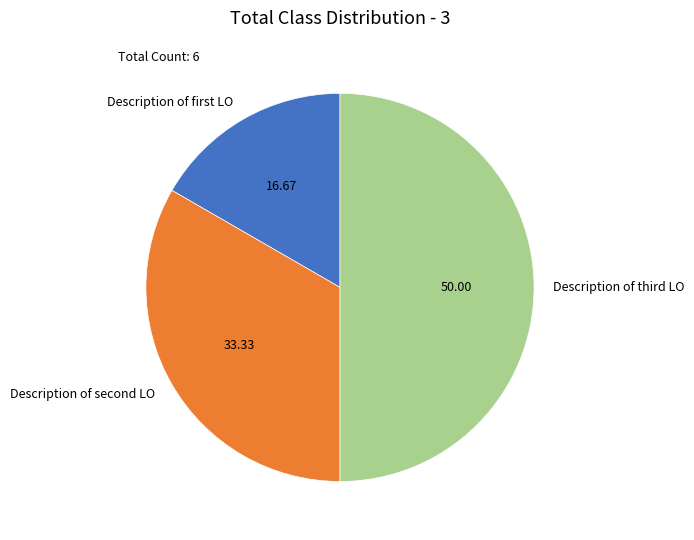

Rank the categories by value from lowest to highest.

Description of first LO, Description of second LO, Description of third LO